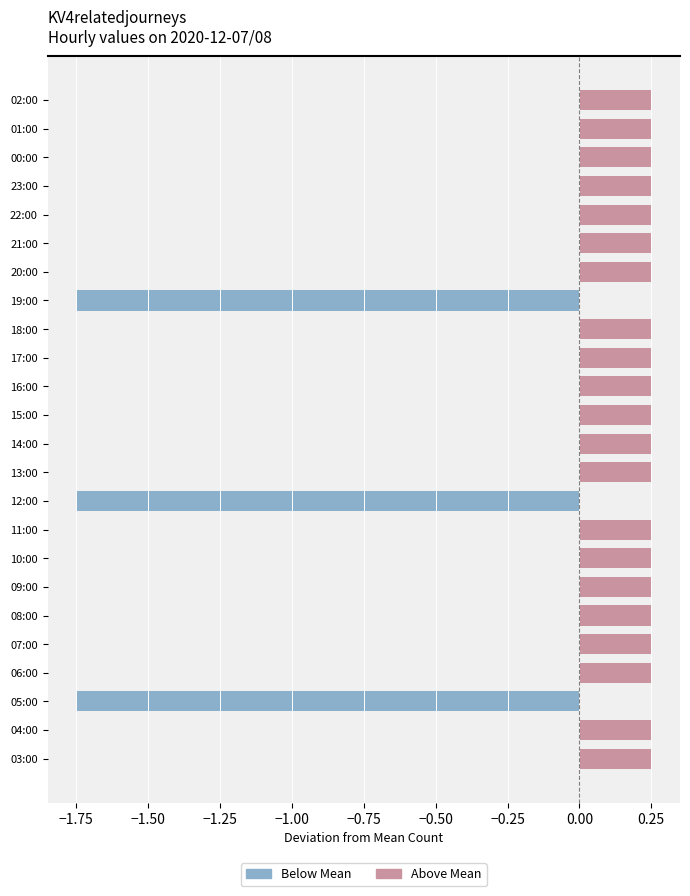

Is it true that Above Mean equals 0.0 at 05:00?

True